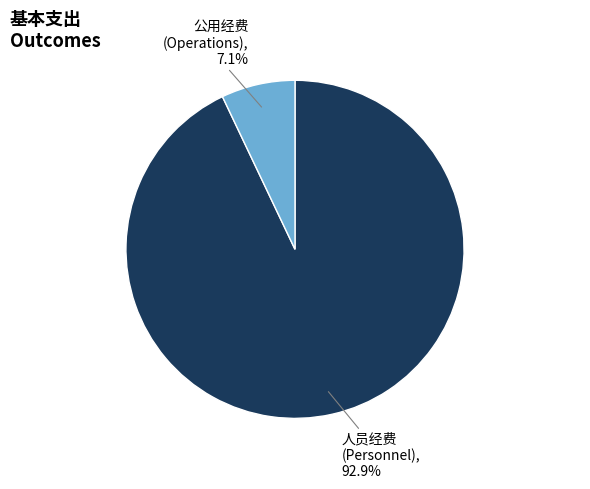

Count the number of slices in the pie.

2